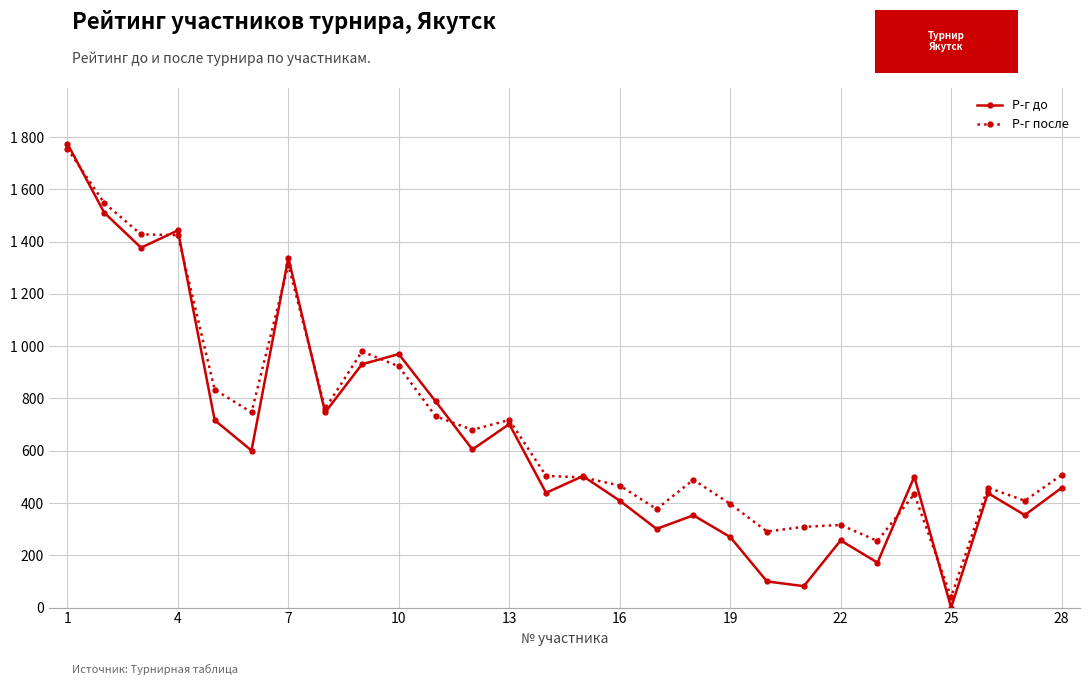

What are all the series names shown in the legend?

Р-г до, Р-г после